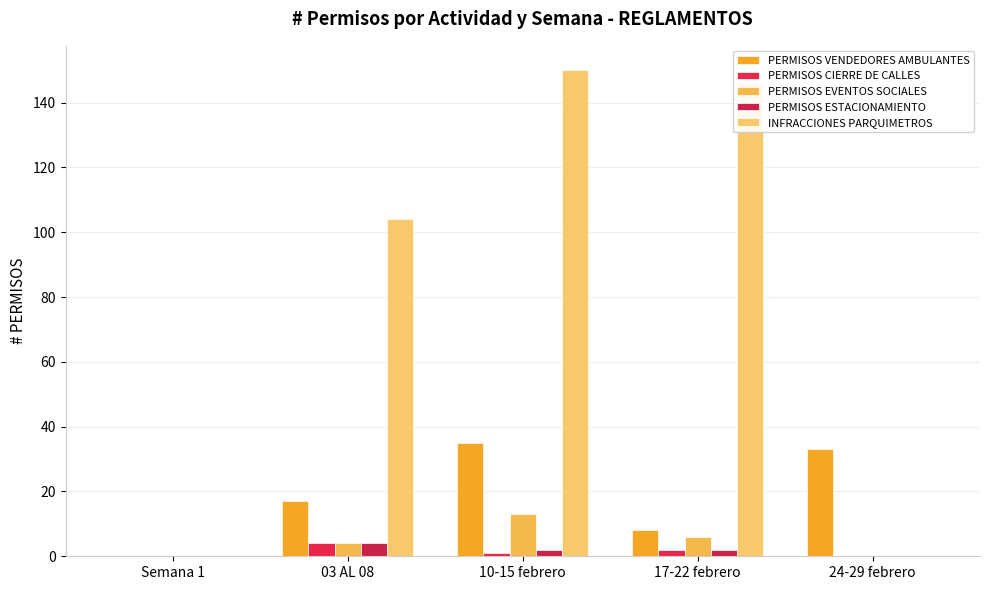

What is the maximum value for PERMISOS CIERRE DE CALLES?

4